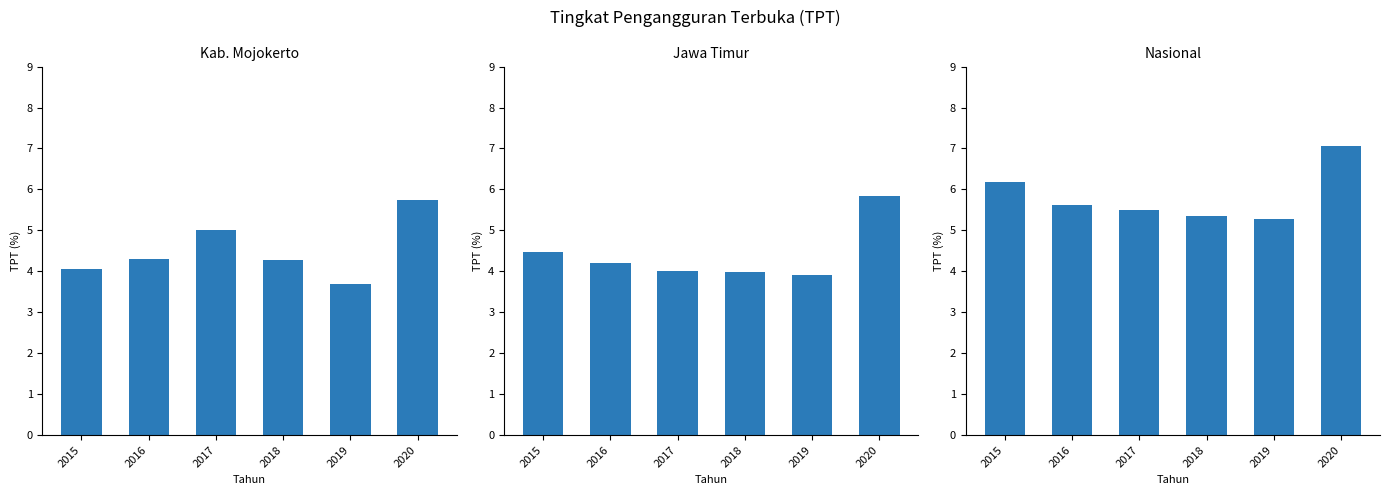

The Nasional series shows 5.6 at 2016. True or false?

True